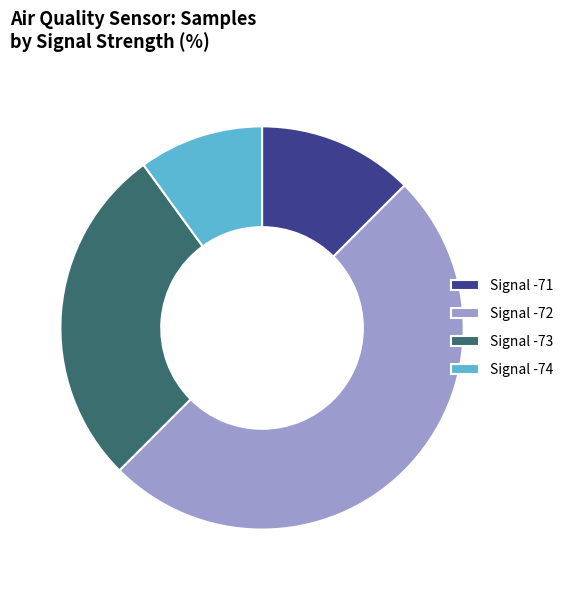

Is it true that Signal -71 is 27% of the pie?

False